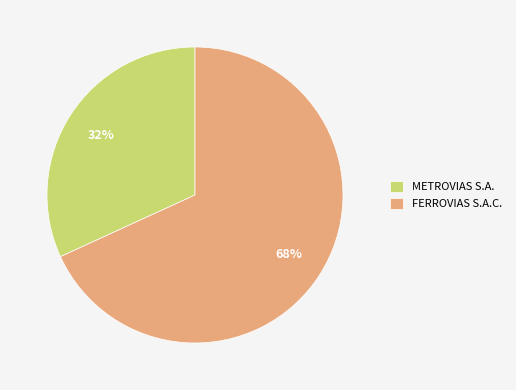

What percentage is the METROVIAS S.A. slice, to the nearest percent?

32%